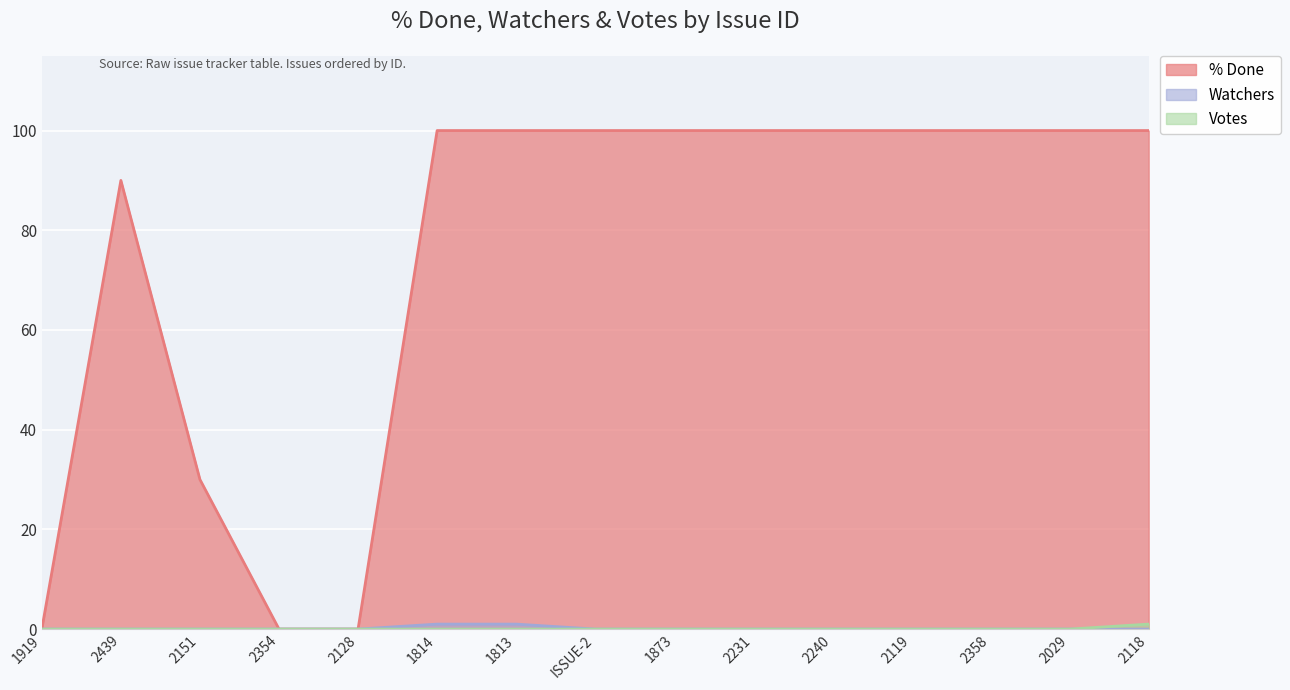

Is it true that Watchers equals 0 at 2119?

True